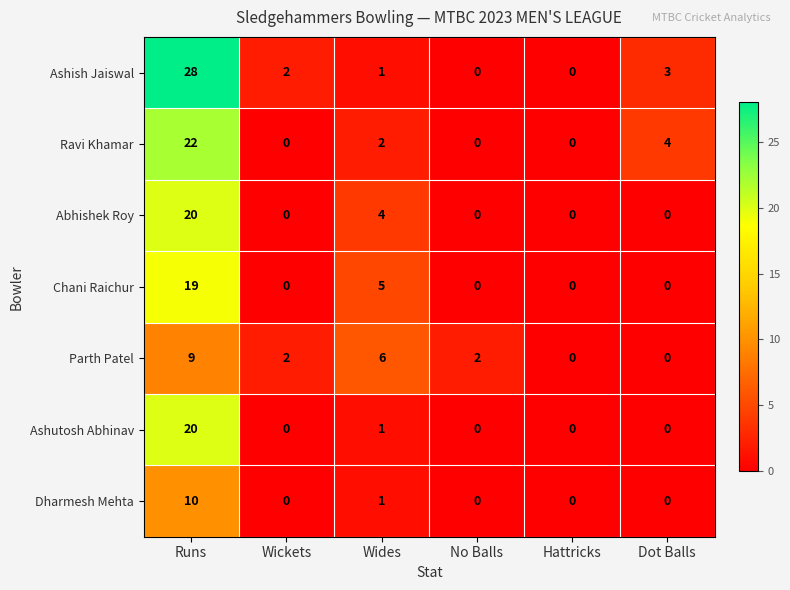

What is the sum of all Dharmesh Mehta values?

11